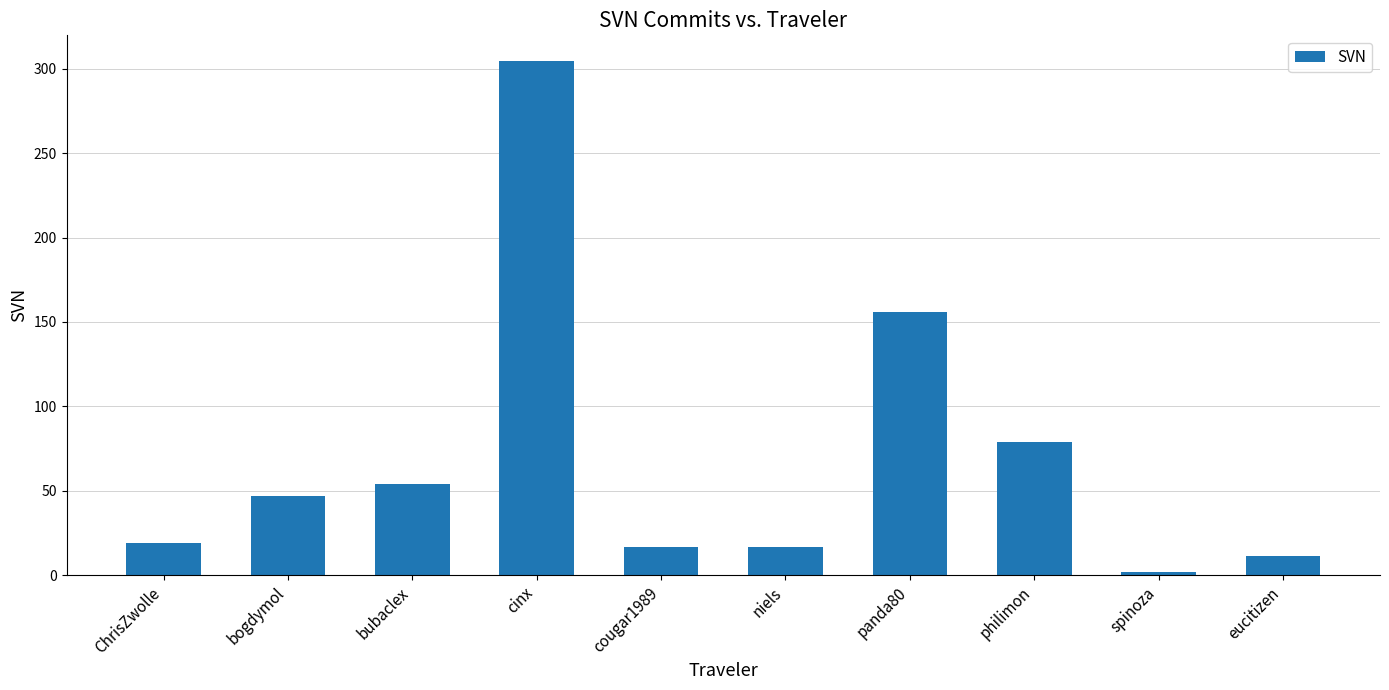

What is the change in value from cougar1989 to philimon?

+62.0